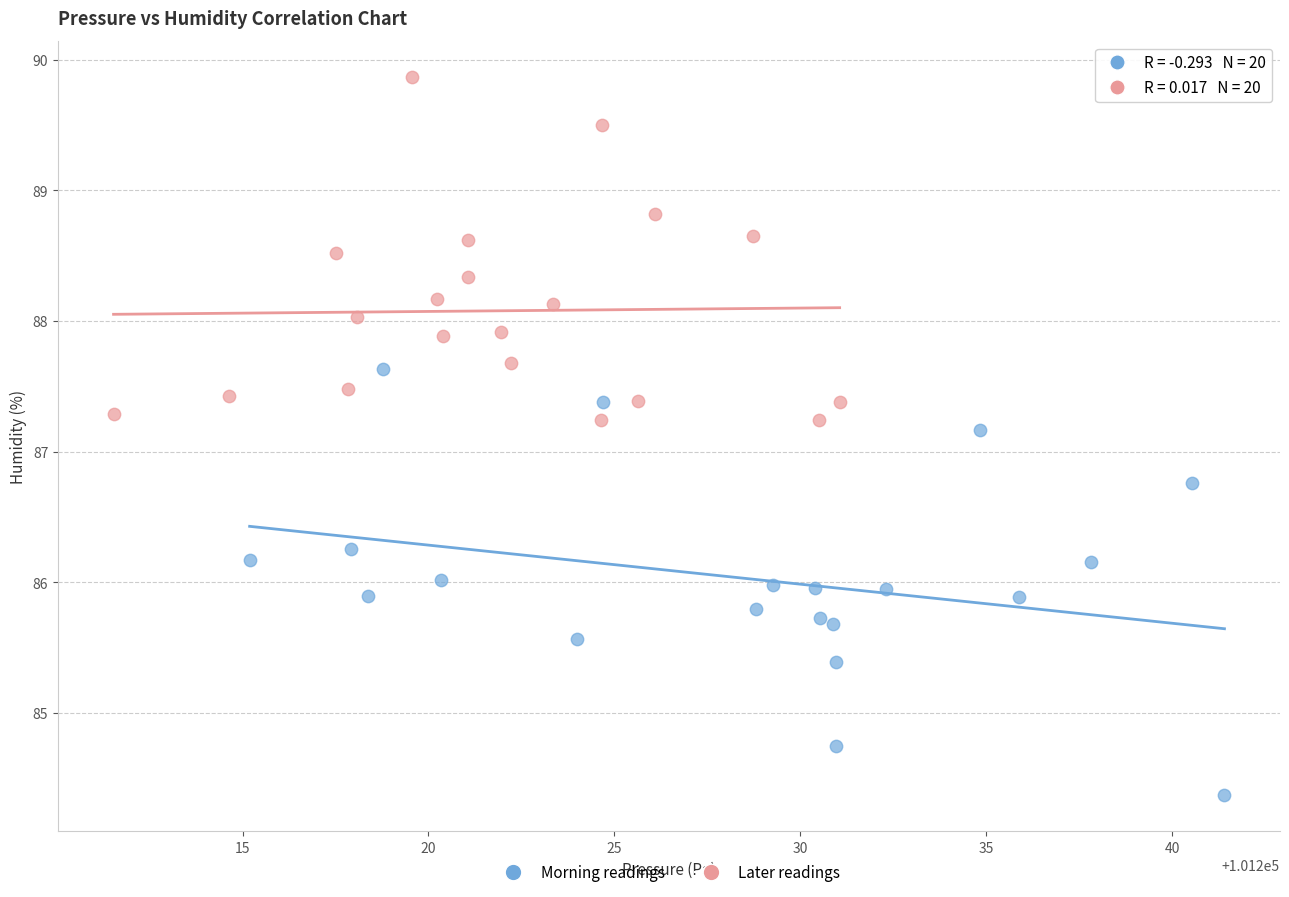

Which series contains the highest Y value?

Later readings